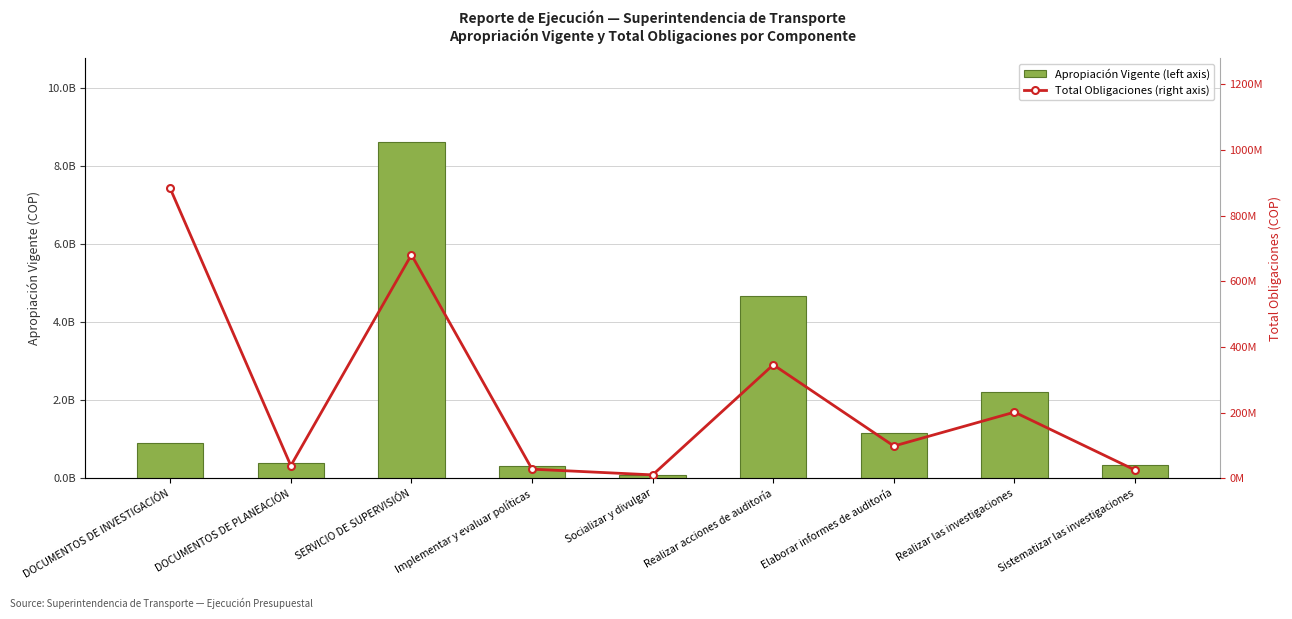

Does the chart contain any negative values?

No